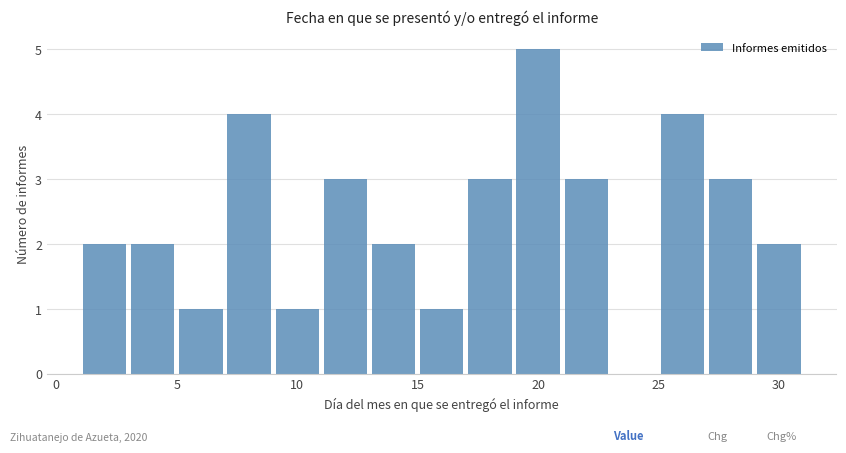

How tall is the bar that spans 25 to 27 on the x-axis? The values are not printed on the chart, so give them approximately, as read against the axis.

4